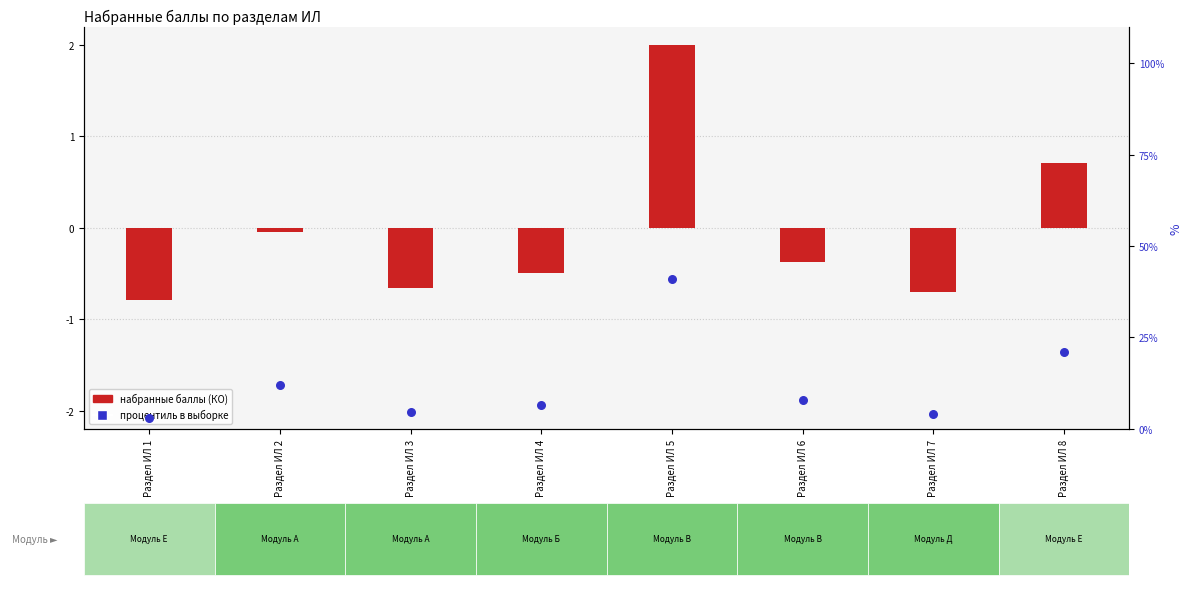

At which category is the sum across all series the highest?

Раздел ИЛ 5